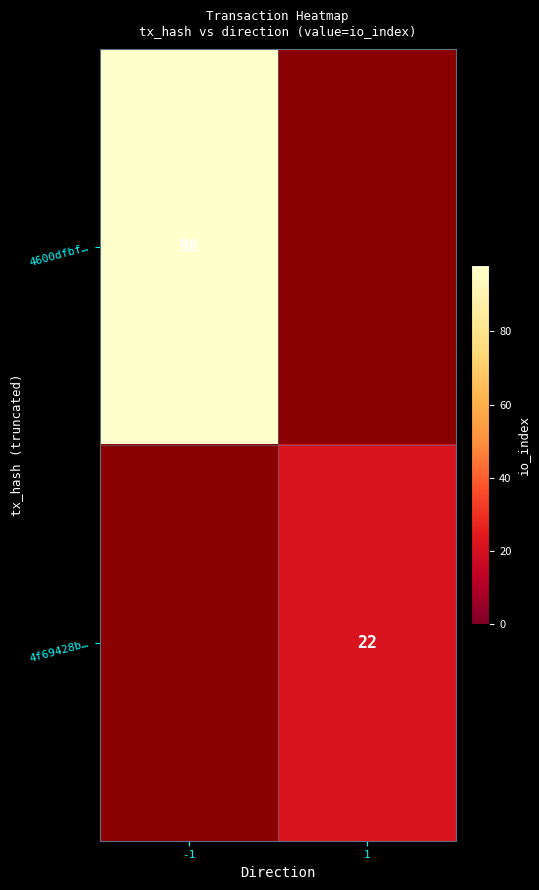

How many categories are shown in the chart?

2